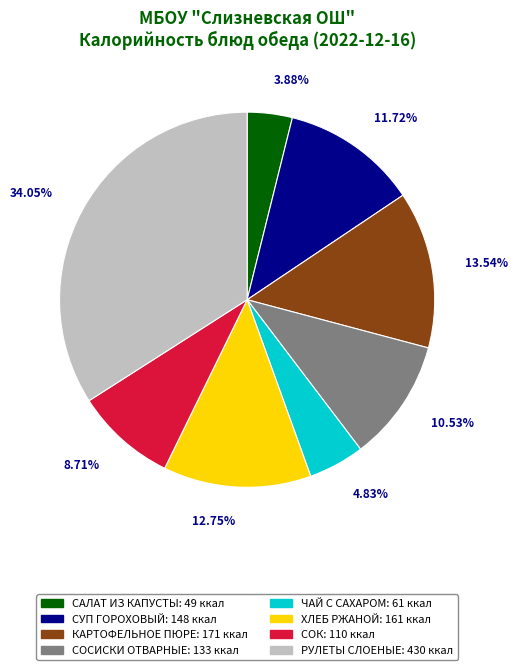

How many segments does this pie chart have?

8